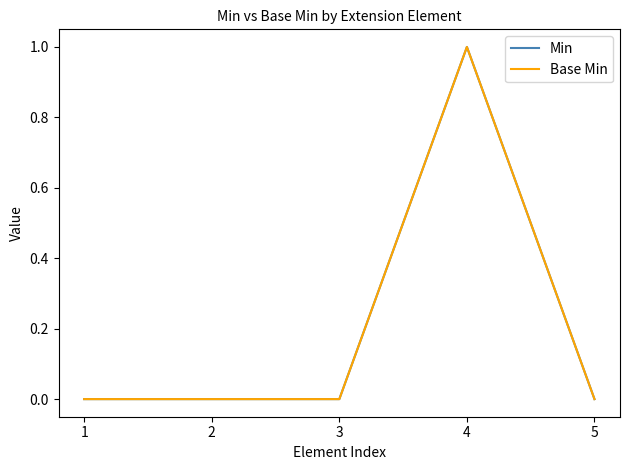

True or false: Min and Base Min cross at least once.

False